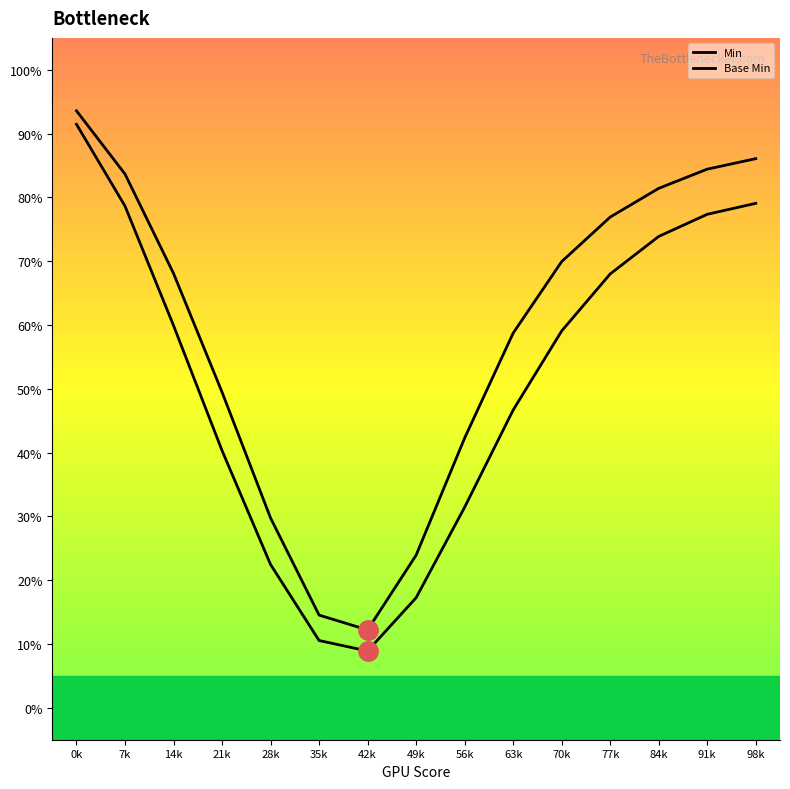

The value of Base Min at 42k is 0.1. True or false?

True